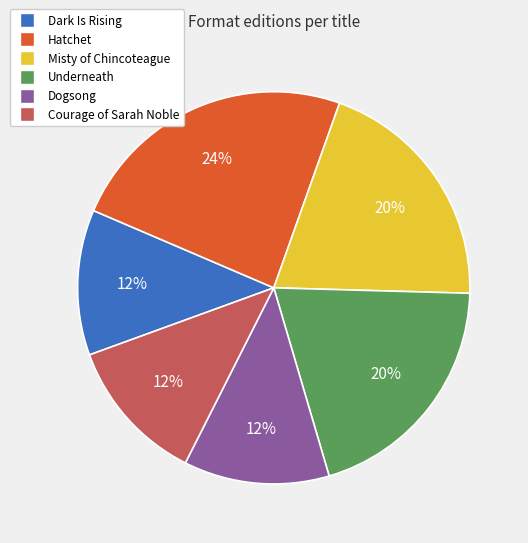

How many segments does this pie chart have?

6